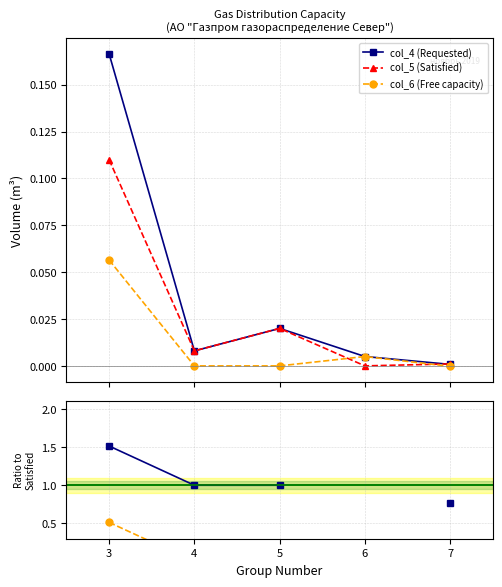

True or false: col_6 (Free capacity) and col_4 (Requested) intersect in this chart.

False